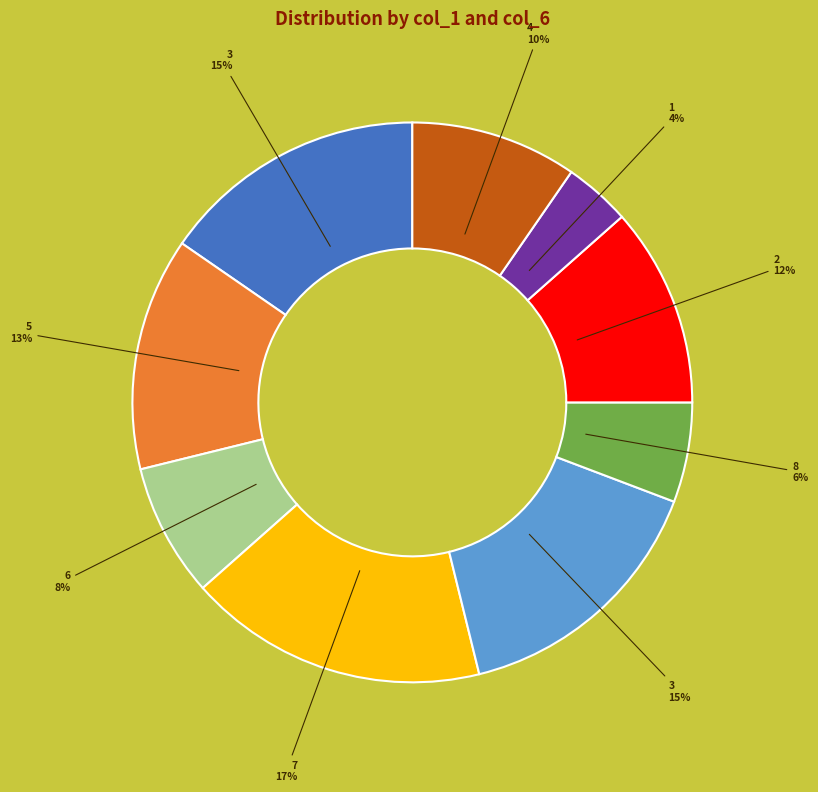

To the nearest percent, what is the average slice percentage?

11%